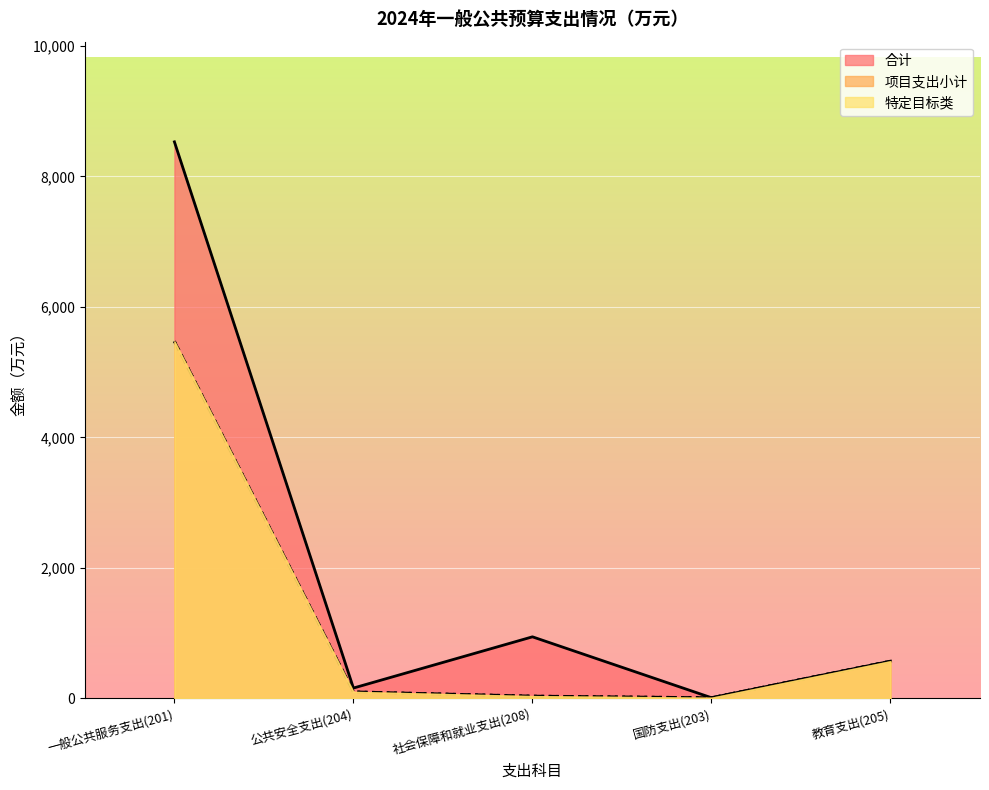

True or false: 合计 has a value of 241.7 at 教育支出(205).

False